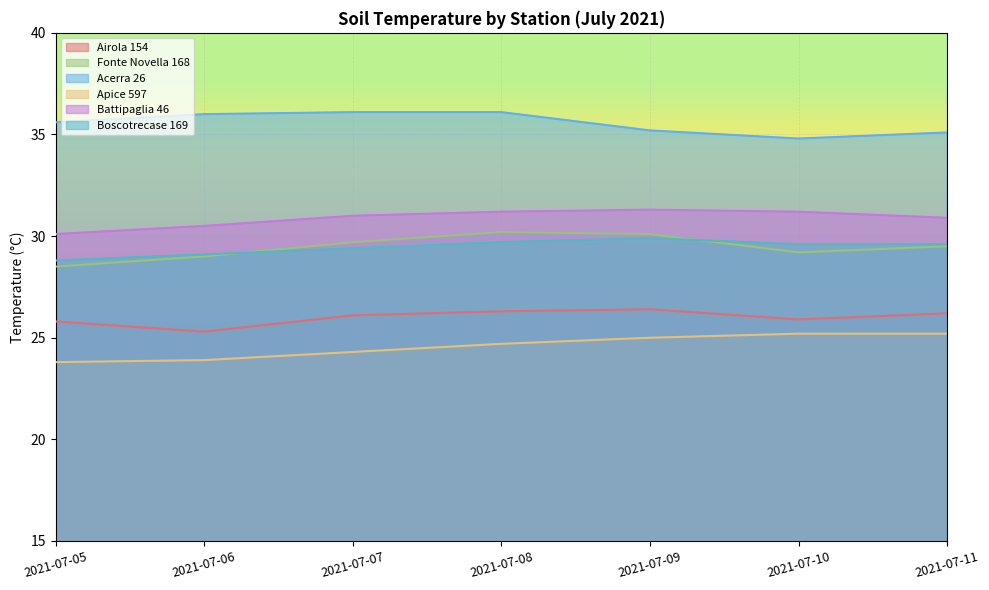

What is the average value of the Fonte Novella 168 series?

29.5